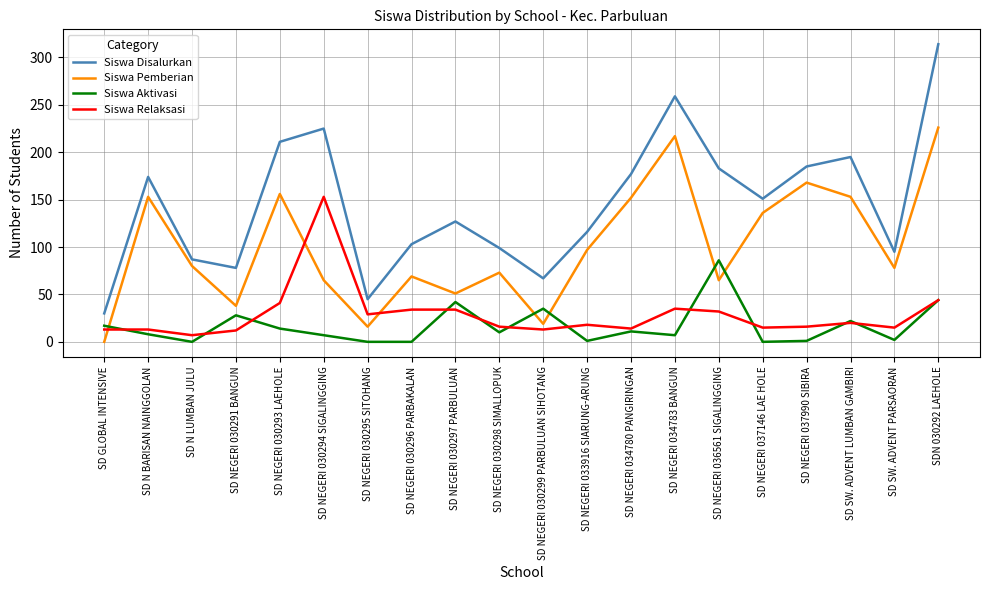

Which series has the largest total across all categories?

Siswa Disalurkan